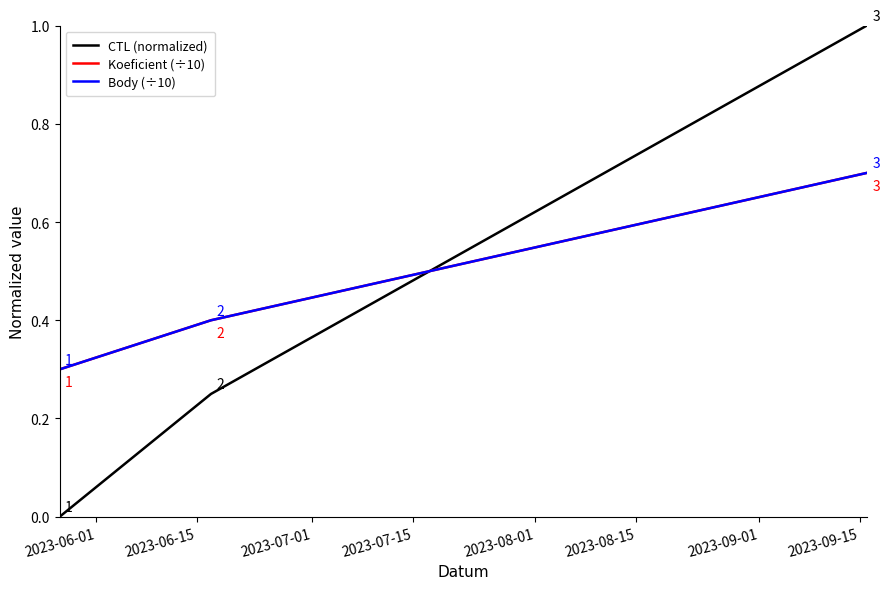

How many lines are shown in the chart?

3